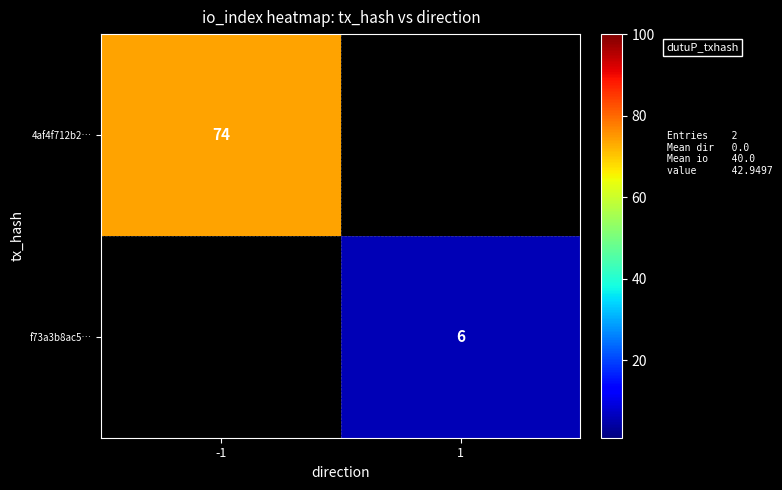

The value of 4af4f712b2… at -1 is 28. True or false?

False